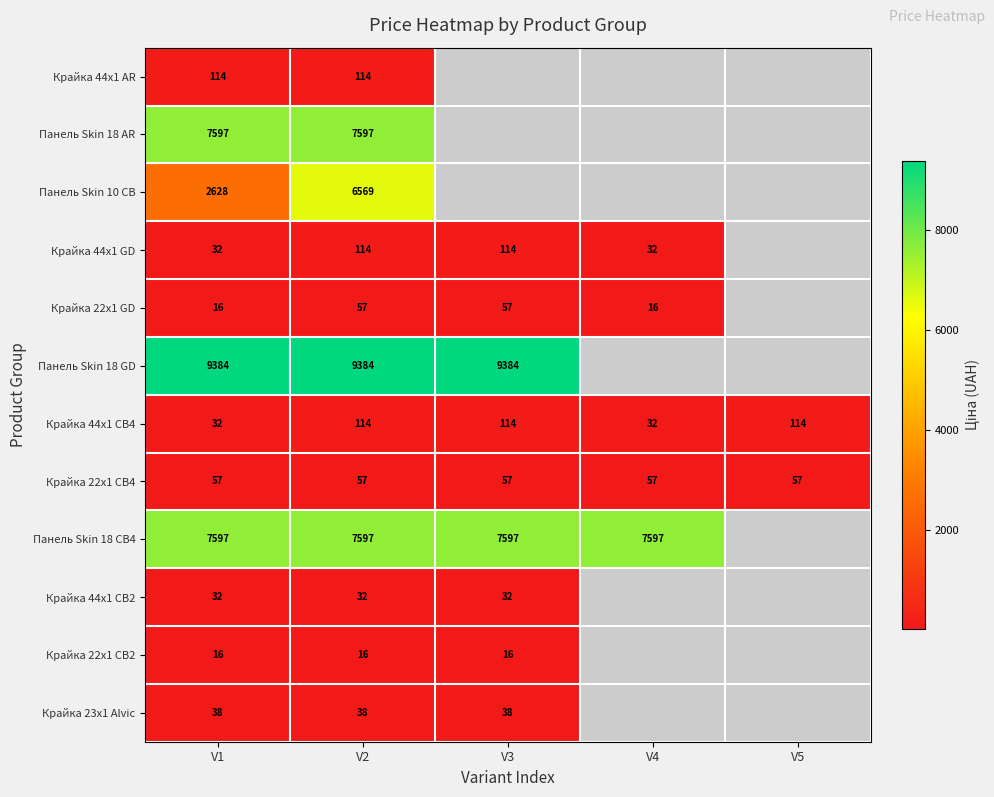

Is the value of Крайка 22x1 CB4 at V5 greater than the value of Крайка 44x1 GD at V2?

No